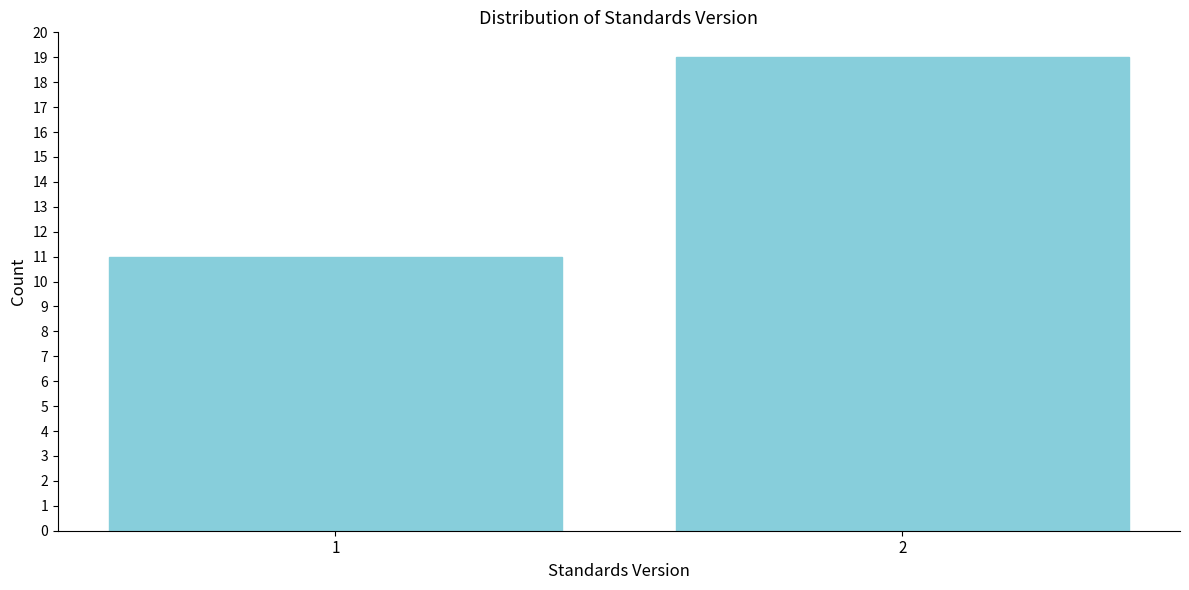

Reading left to right, what are all the values shown in this chart?

1=11	2=19